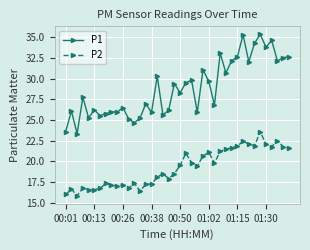

Rank the series by their average value, from lowest to highest.

P2, P1